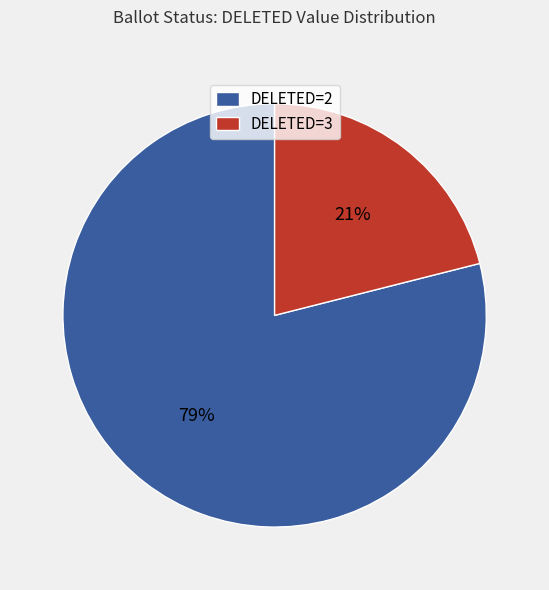

Does any single category account for the majority?

Yes